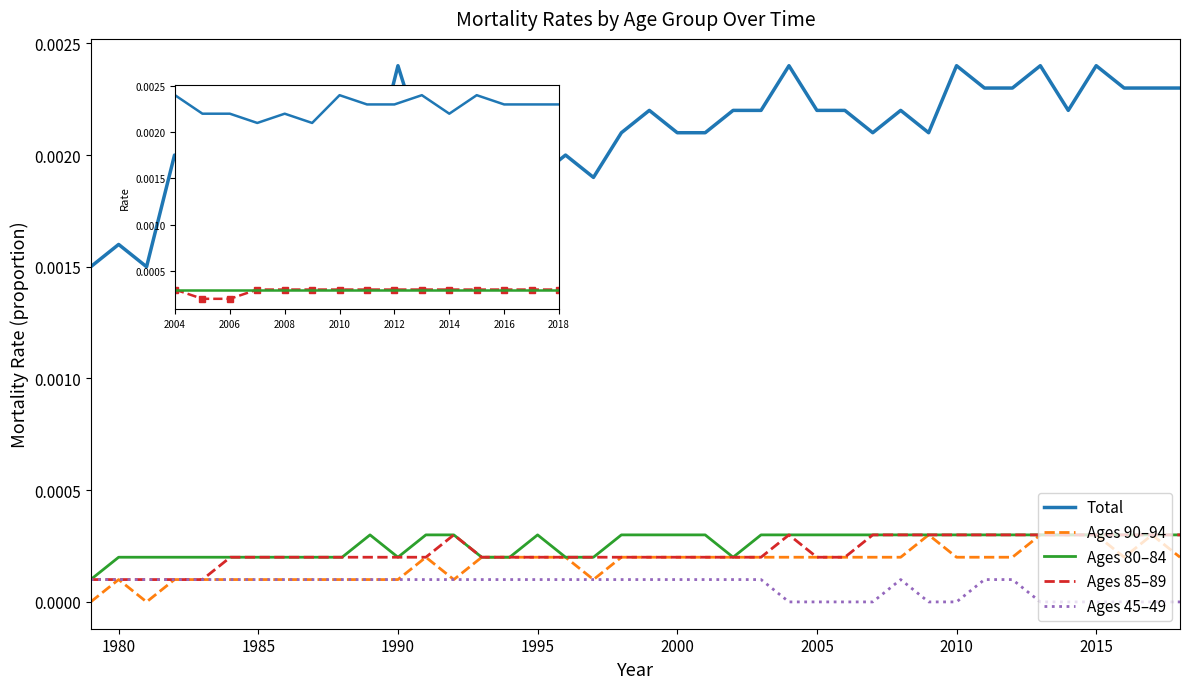

How many categories are shown in the chart?

40